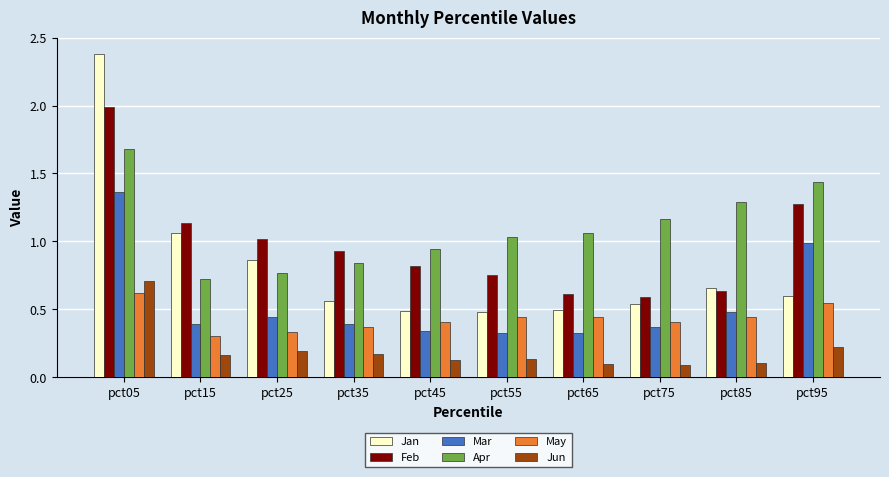

At which label does Feb reach its peak?

pct05